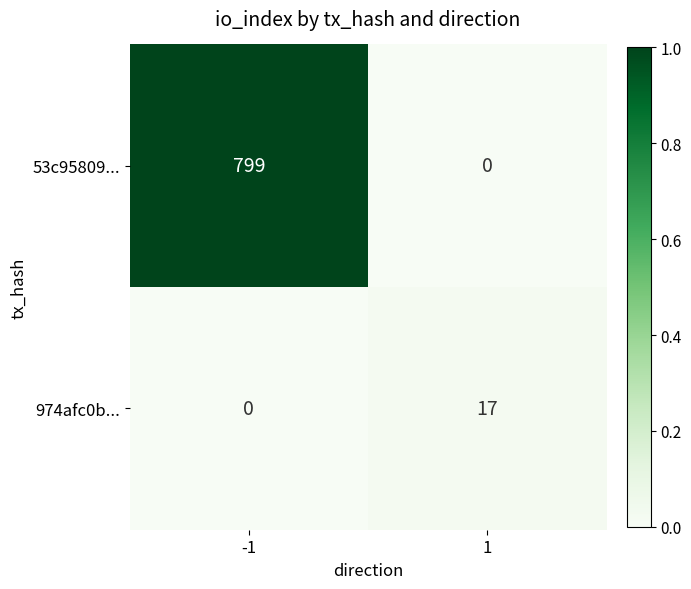

True or false: 53c95809... has a value of 799 at -1.

True